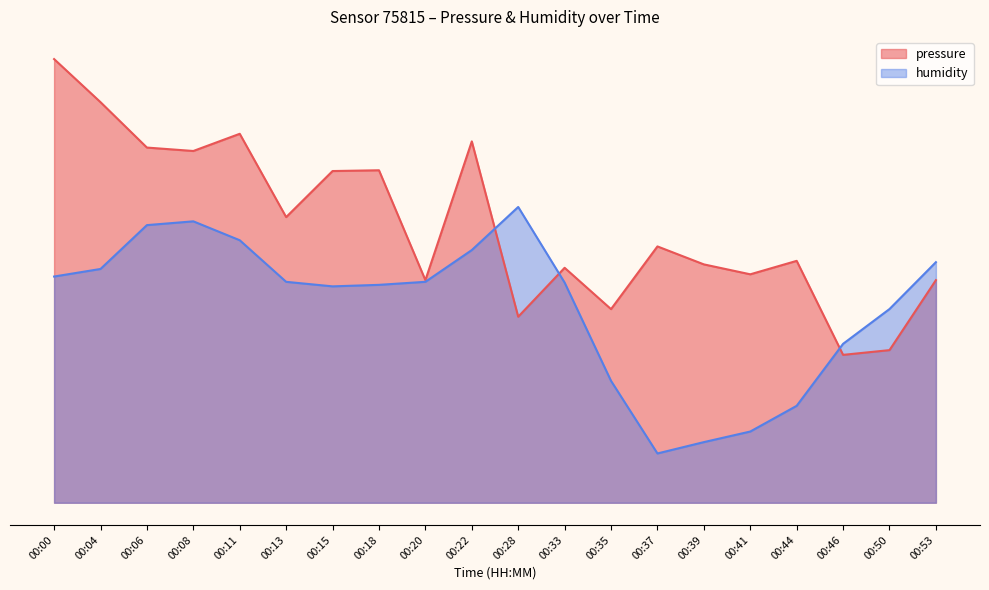

Rank the categories by pressure value from highest to lowest.

00:00, 00:04, 00:11, 00:22, 00:06, 00:08, 00:18, 00:15, 00:13, 00:37, 00:44, 00:39, 00:33, 00:41, 00:20, 00:53, 00:35, 00:28, 00:50, 00:46